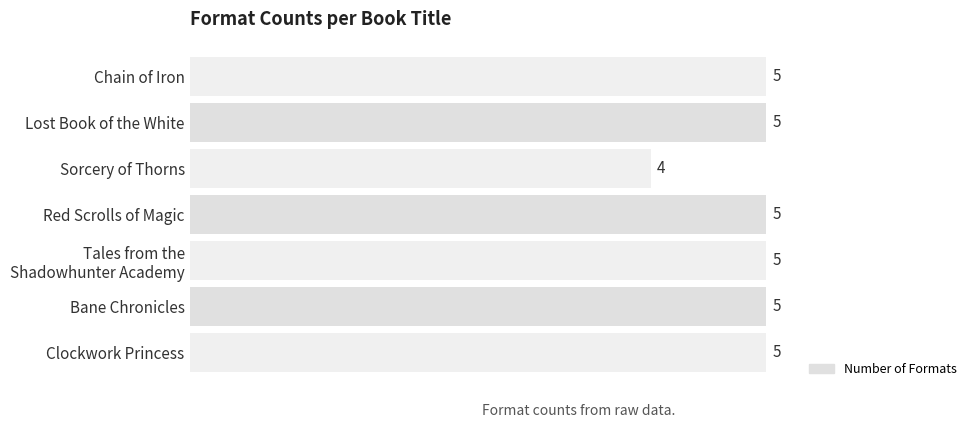

The chart shows a value of 7 at Sorcery of Thorns. True or false?

False